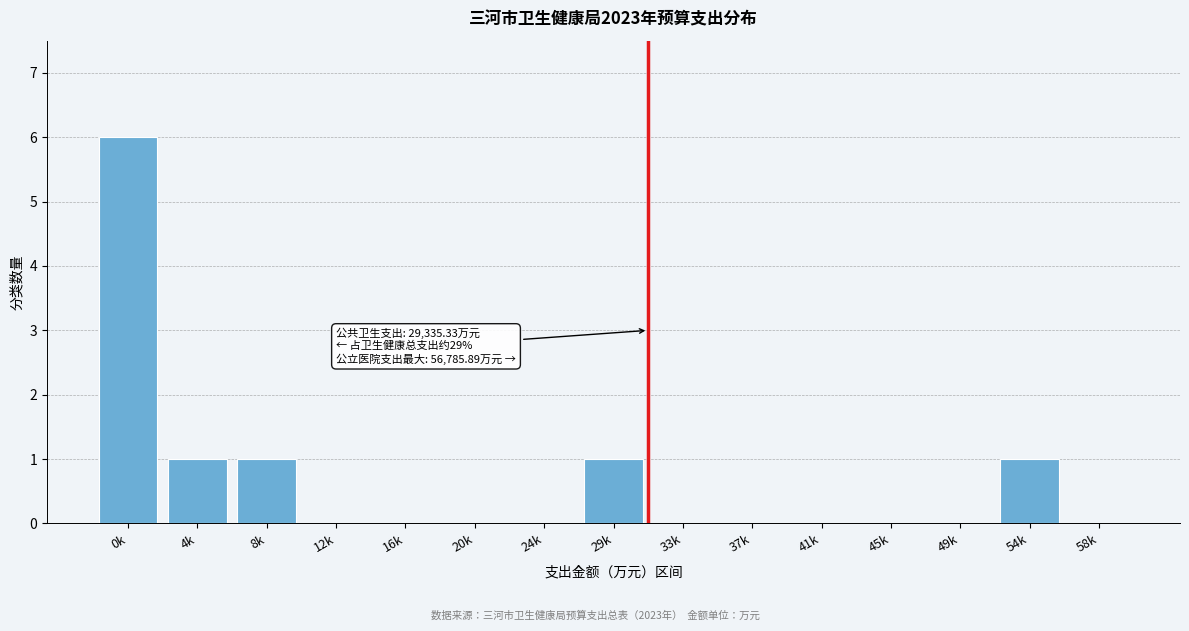

Reading left to right, transcribe all the data shown in this chart.

0k=6	4k=1	8k=1	12k=0	16k=0	20k=0	24k=0	29k=1	33k=0	37k=0	41k=0	45k=0	49k=0	54k=1	58k=0